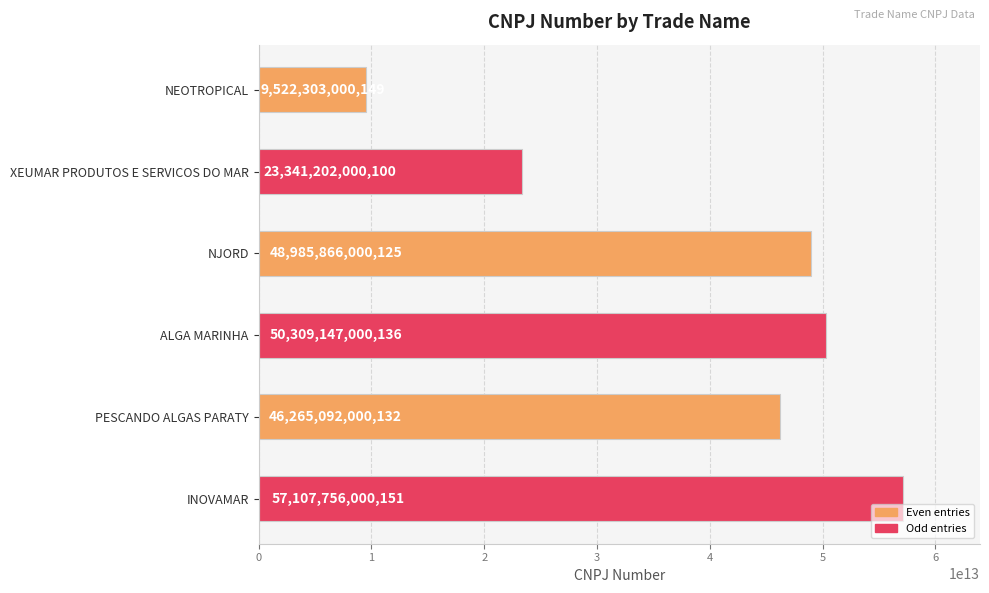

Is it true that the value at INOVAMAR is 57107756000151?

True